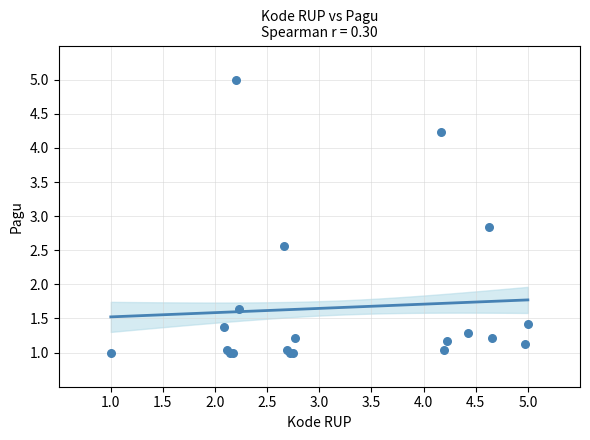

What Y value in the scatter plot is closest to 3?

2.8